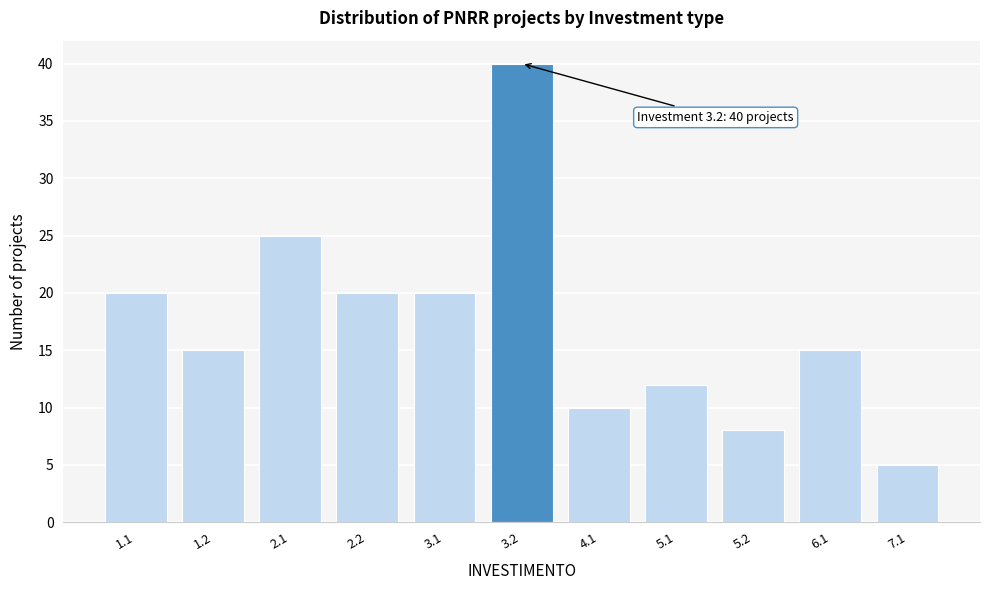

Reading left to right, transcribe all the data shown in this chart.

20	15	25	20	20	40	10	12	8	15	5